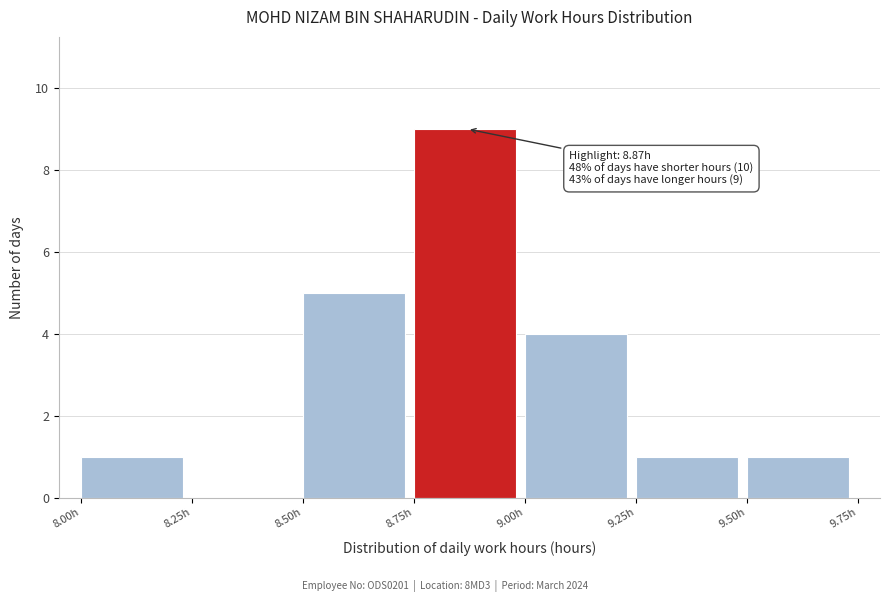

Over which range of the x-axis is the bar tallest?

8.75 to 9.00